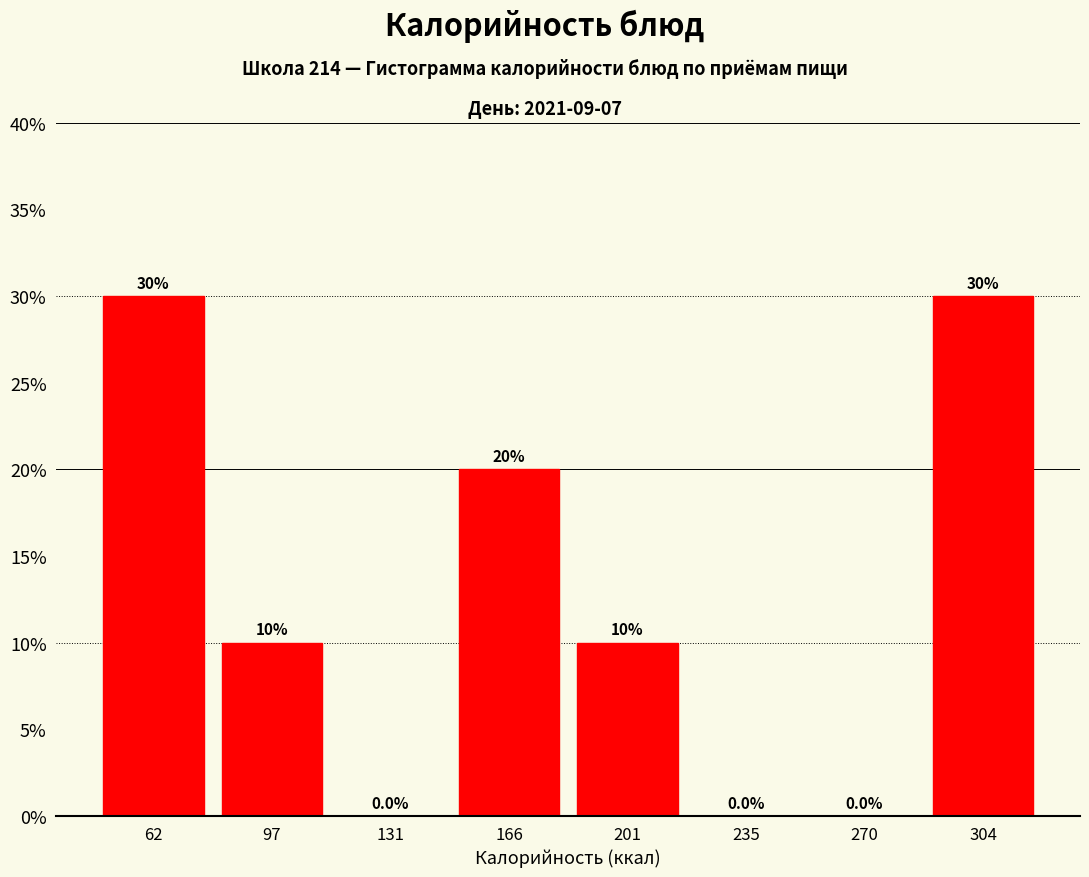

Reading left to right, transcribe this chart: for each bar, give the range it covers on the x-axis and its height. The bar edges are not printed on the chart, so give them approximately, as read against the axis.

45 to 80: 30.0
80 to 115: 10.0
115 to 150: 0.0
150 to 185: 20.0
185 to 220: 10.0
220 to 250: 0.0
250 to 285: 0.0
285 to 320: 30.0